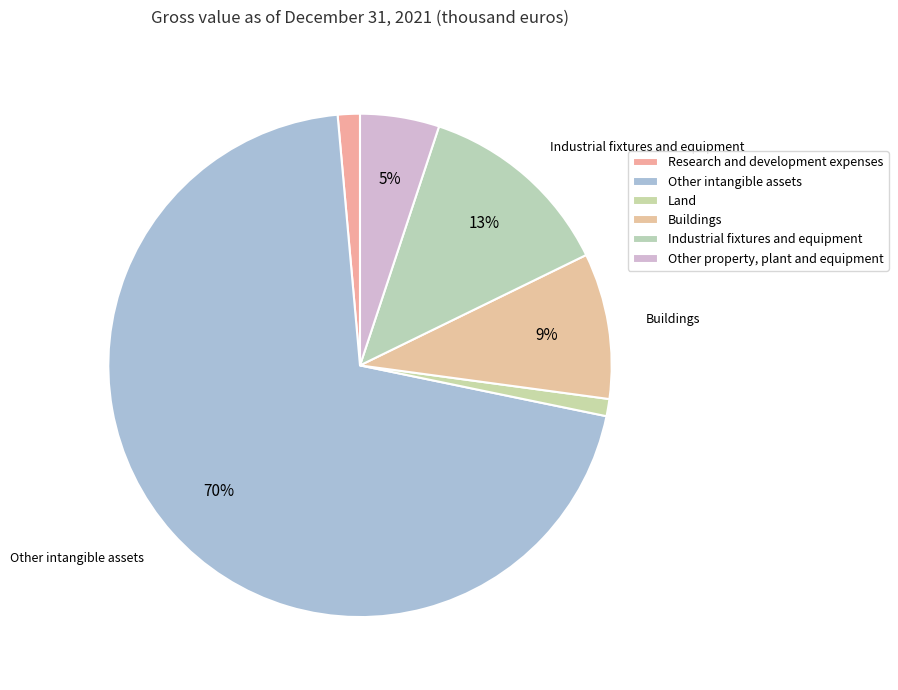

What percentage is NOT represented by Other intangible assets?

29.7%